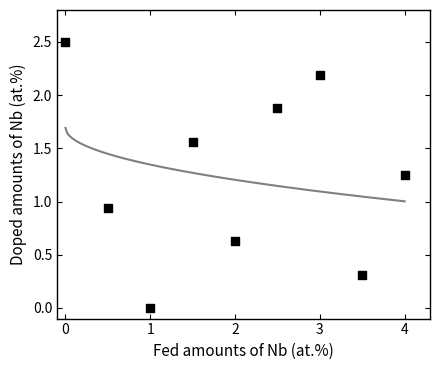

What is the range of Y values (max minus min)?

2.5